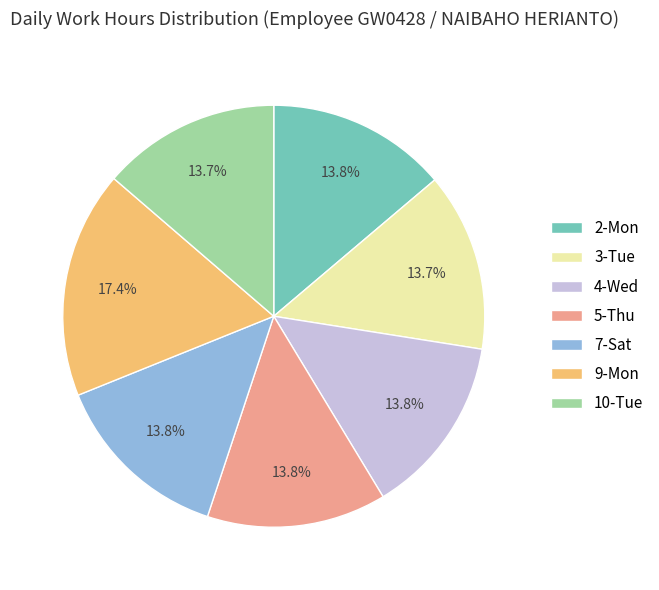

Count the number of slices in the pie.

7